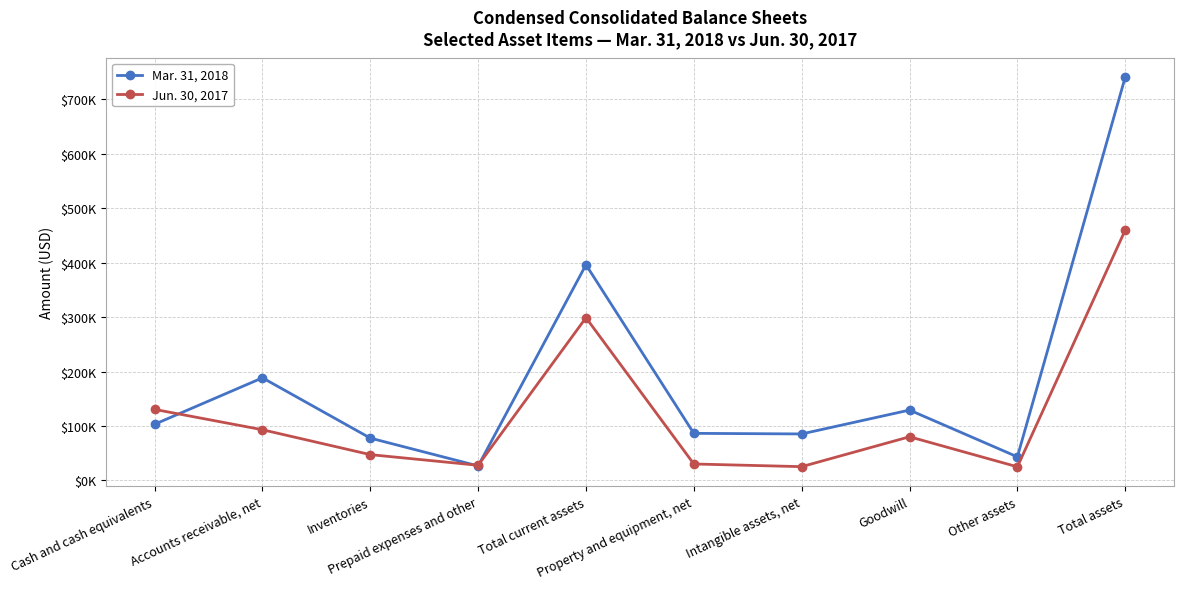

Is this an area chart (filled region under the line)?

No